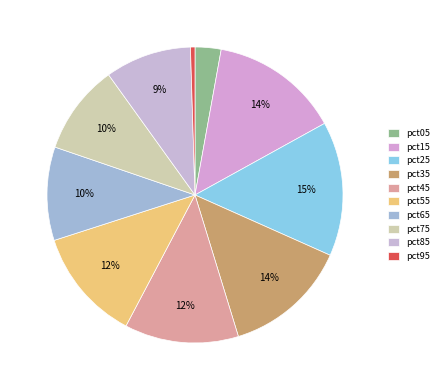

Do pct45 and pct25 together represent more than half of the pie?

No